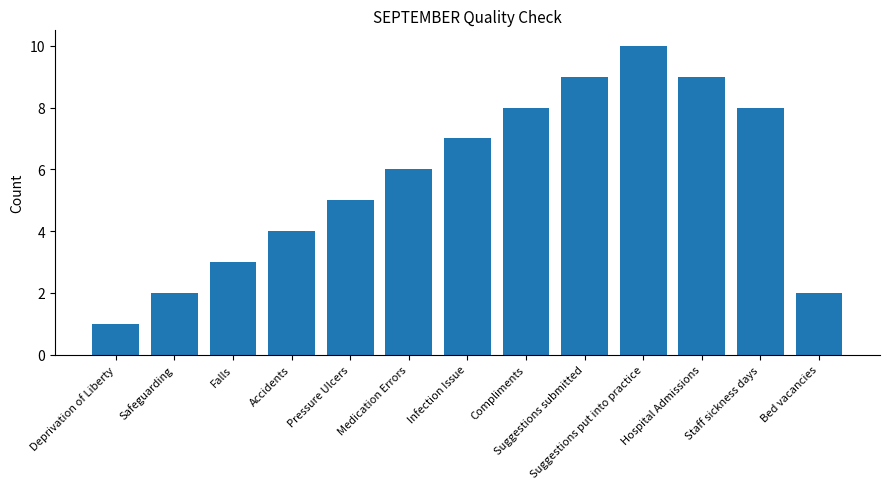

What is the approximate value at Hospital Admissions?

9